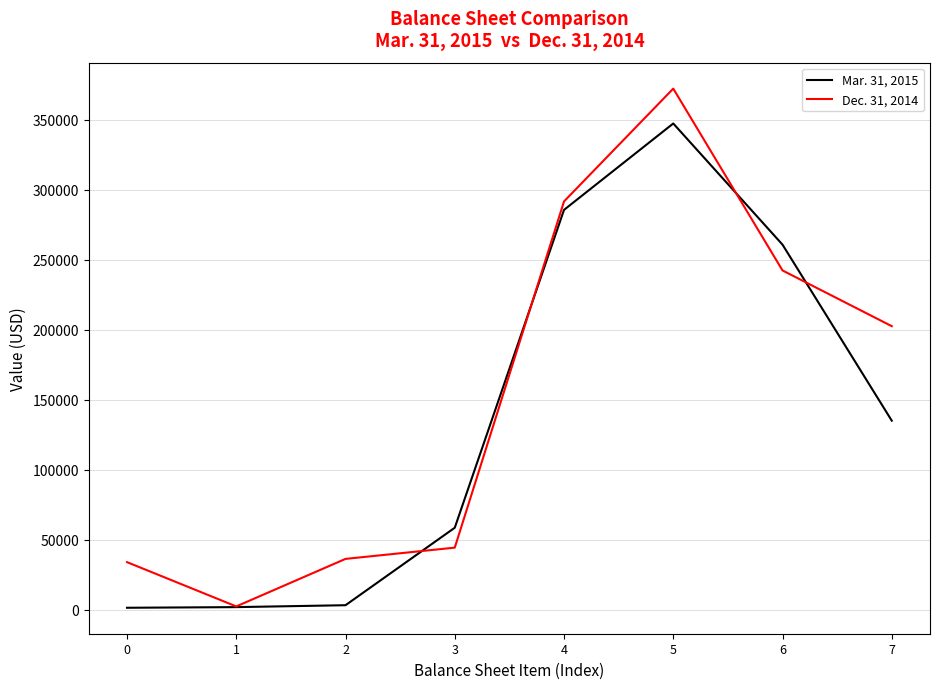

What is the sum of the Dec. 31, 2014 values at 0 and 5?

406300